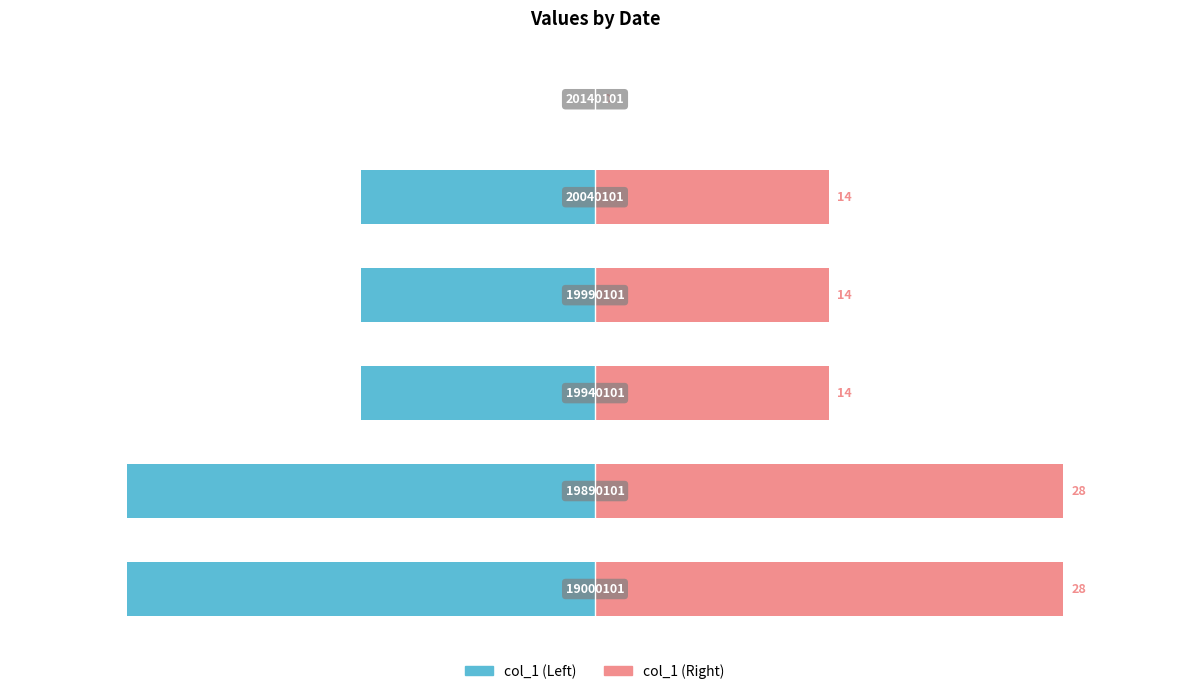

How many col_1 (Left) values are between -28 and -14?

5